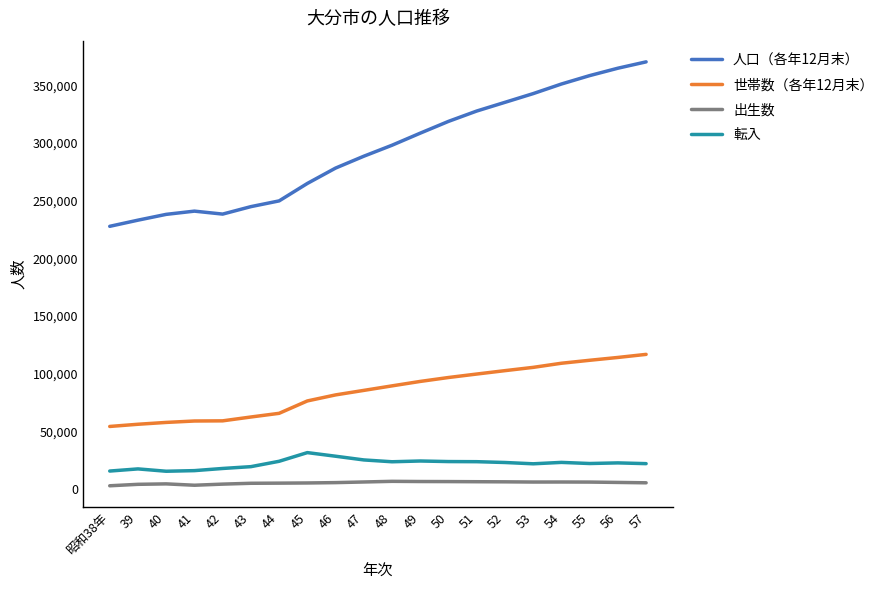

What is the sum of all 出生数 values?

105588